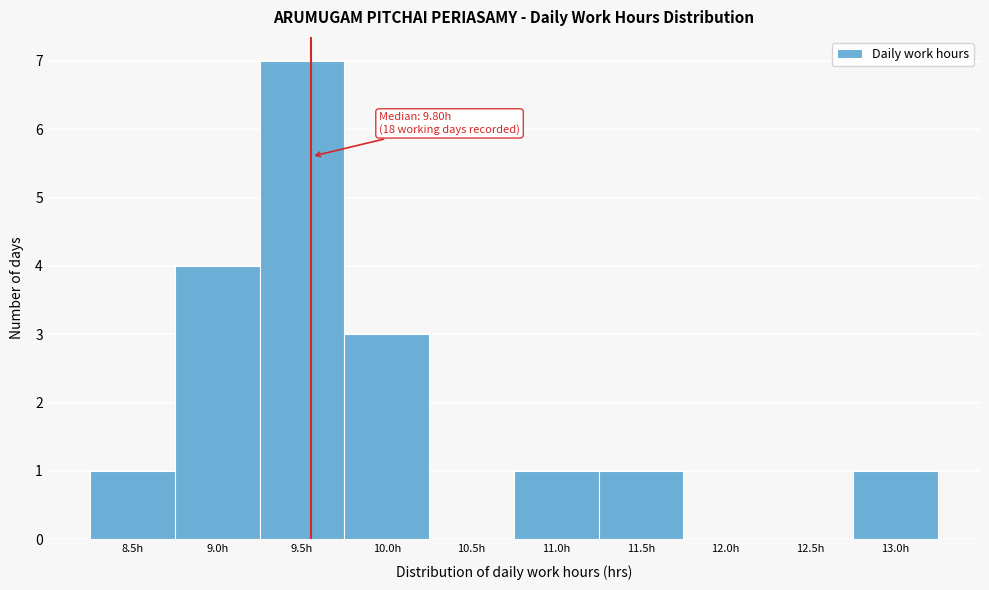

Reading right to left, what are all the values shown in this chart?

13.0h=1	12.5h=0	12.0h=0	11.5h=1	11.0h=1	10.5h=0	10.0h=3	9.5h=7	9.0h=4	8.5h=1